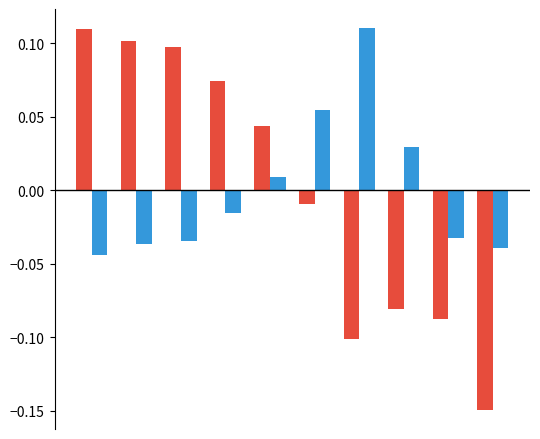

How many series are shown in this chart?

2